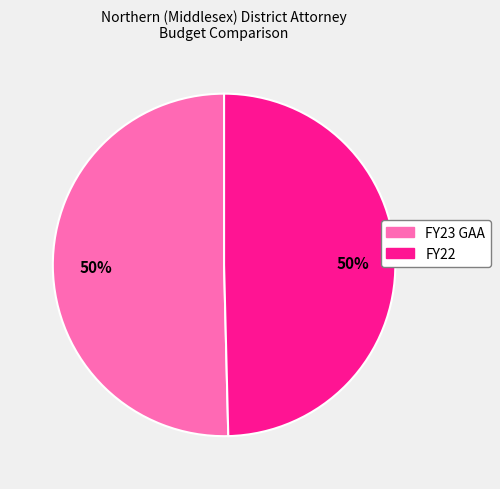

To the nearest percent, what percentage of the pie is FY22?

50%